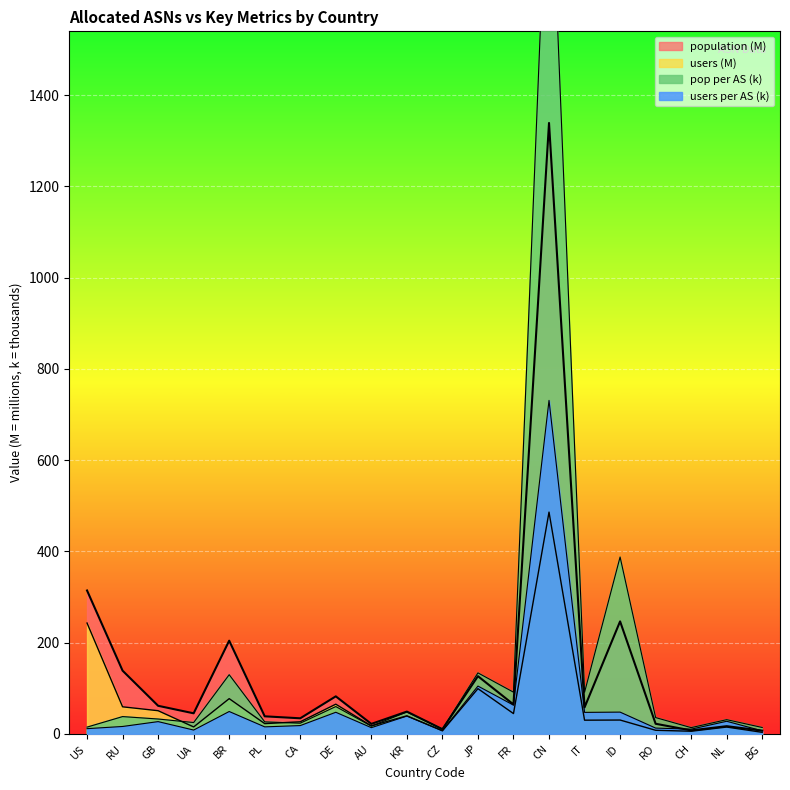

What position from the right is UA?

17